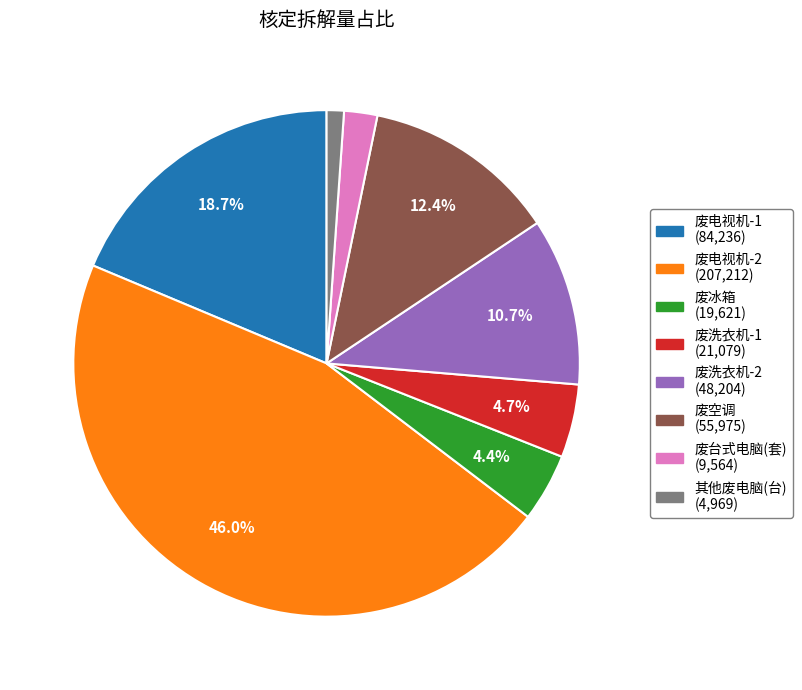

How many slices are in this pie chart?

8